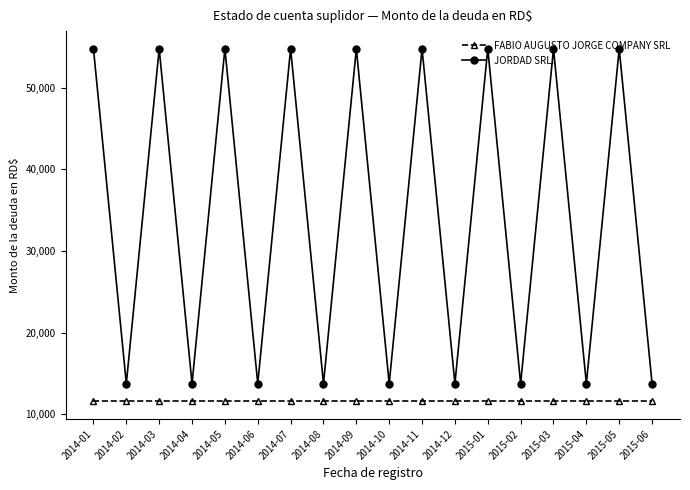

What is the difference between the highest and lowest values at 2015-02?

2175.0